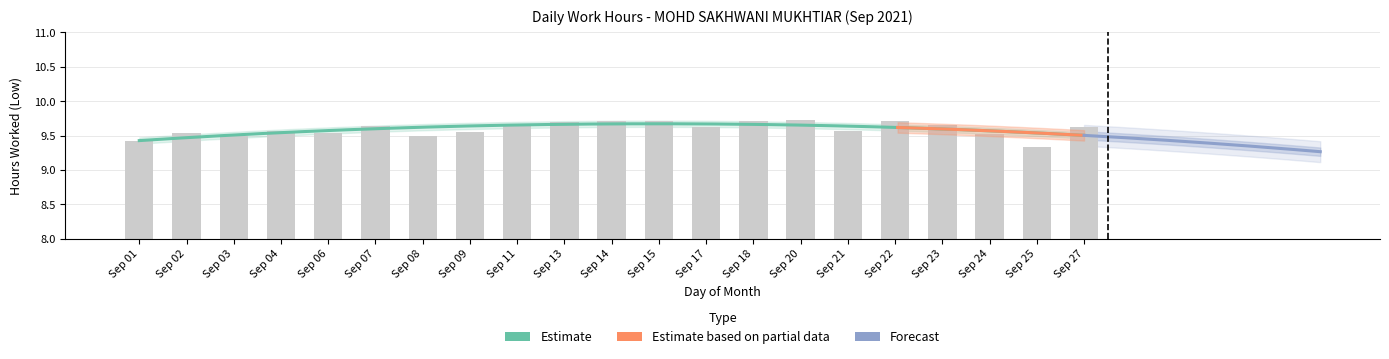

Which has a higher value, Sep 09 or Sep 08?

Sep 09